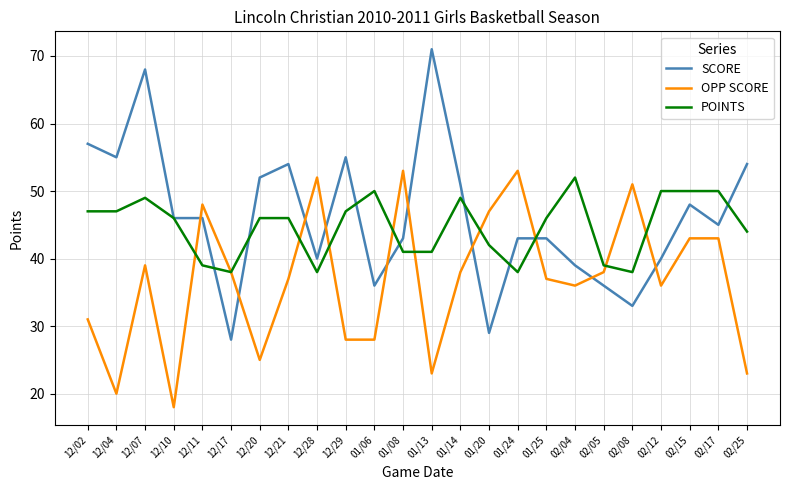

List the series in order of their overall mean, highest first.

SCORE, POINTS, OPP SCORE